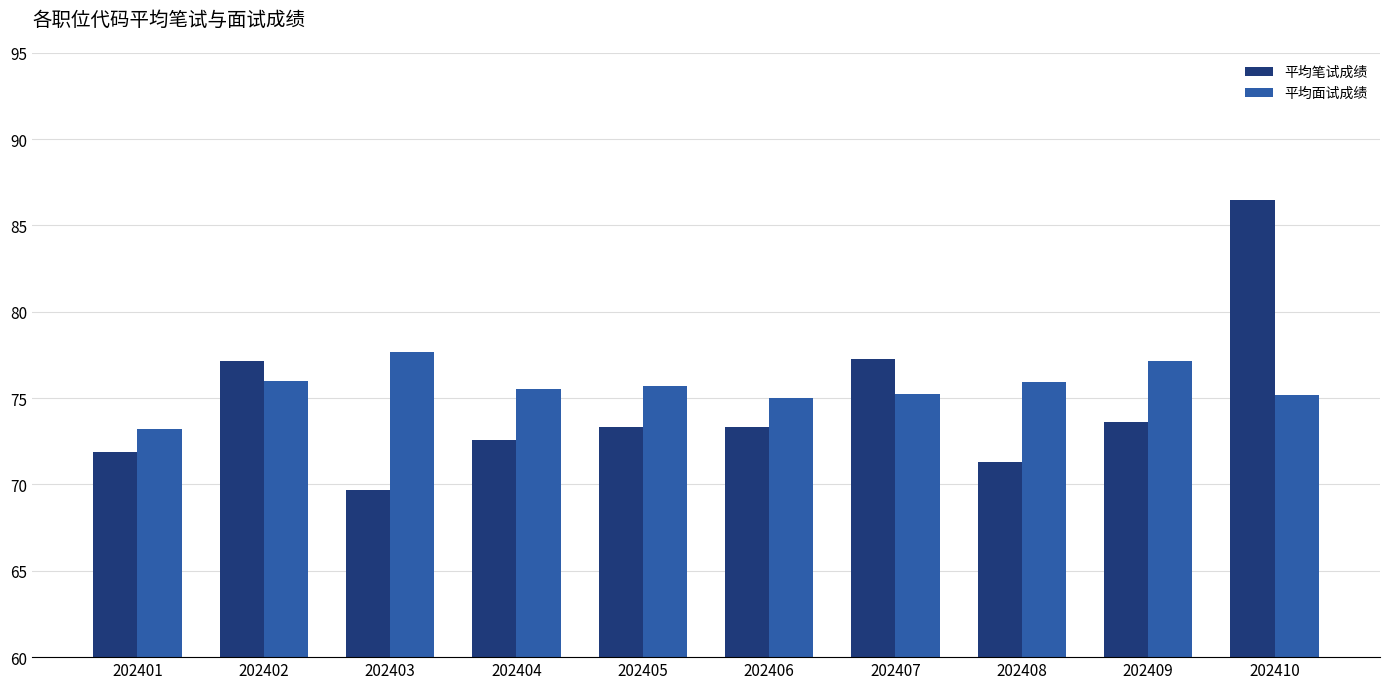

What is the total value across all series at 202404?

148.1